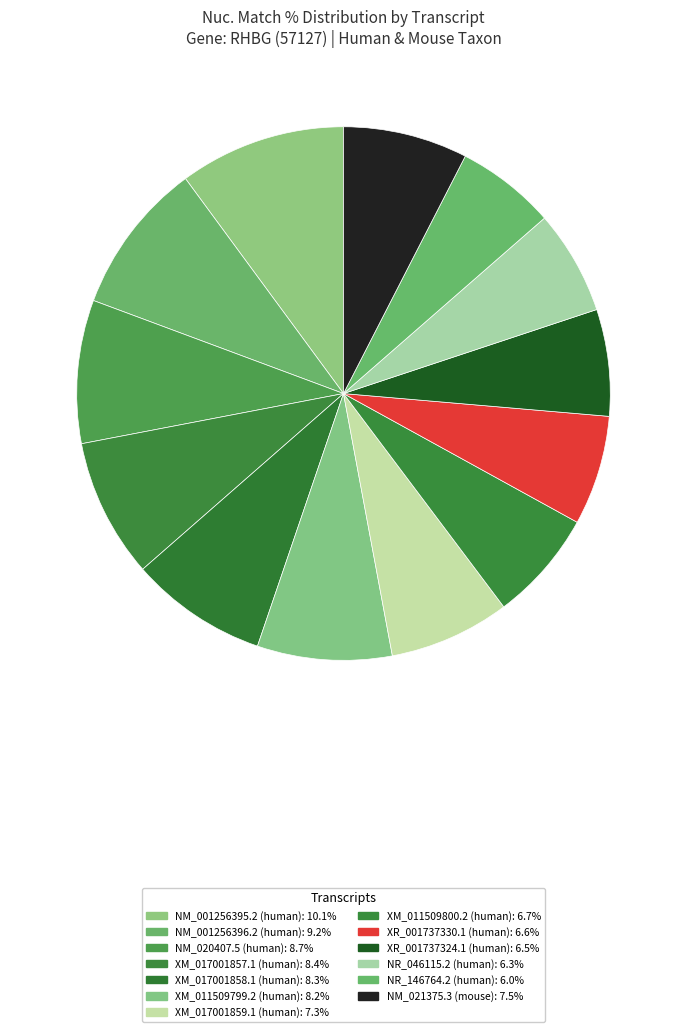

Do NR_146764.2 (human) and XM_017001859.1 (human) together represent more than half of the pie?

No